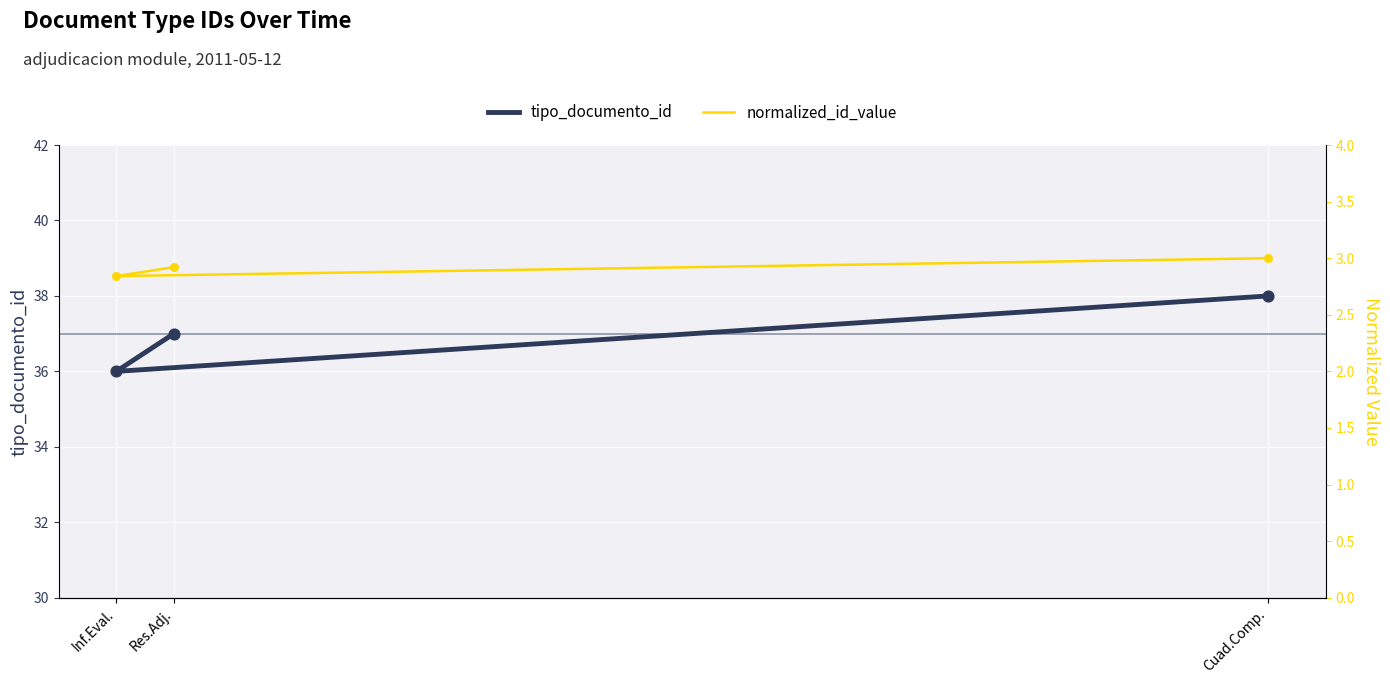

Which series has the largest total across all categories?

tipo_documento_id